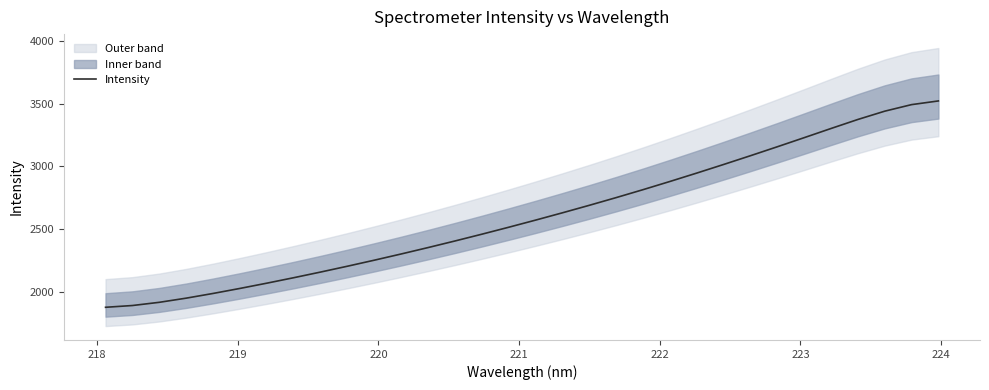

What is the smallest value displayed?

1874.3